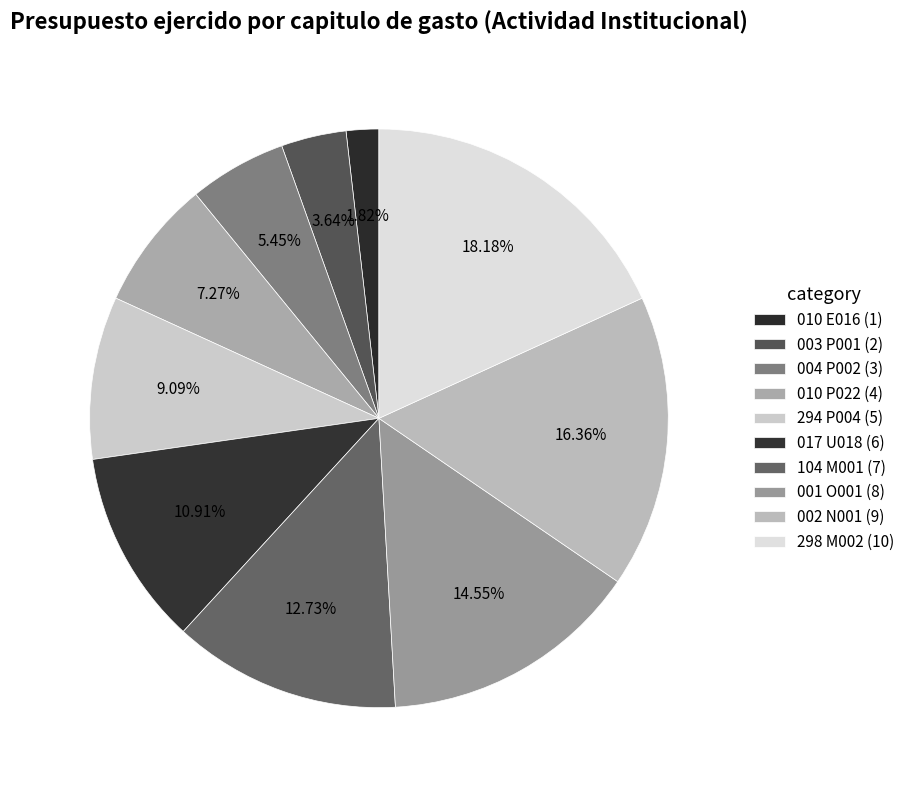

How many slices are in this pie chart?

10